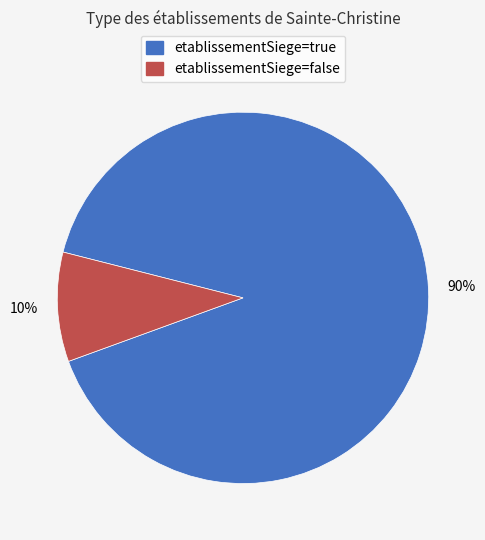

Which slice represents more than half of the pie?

etablissementSiege=true